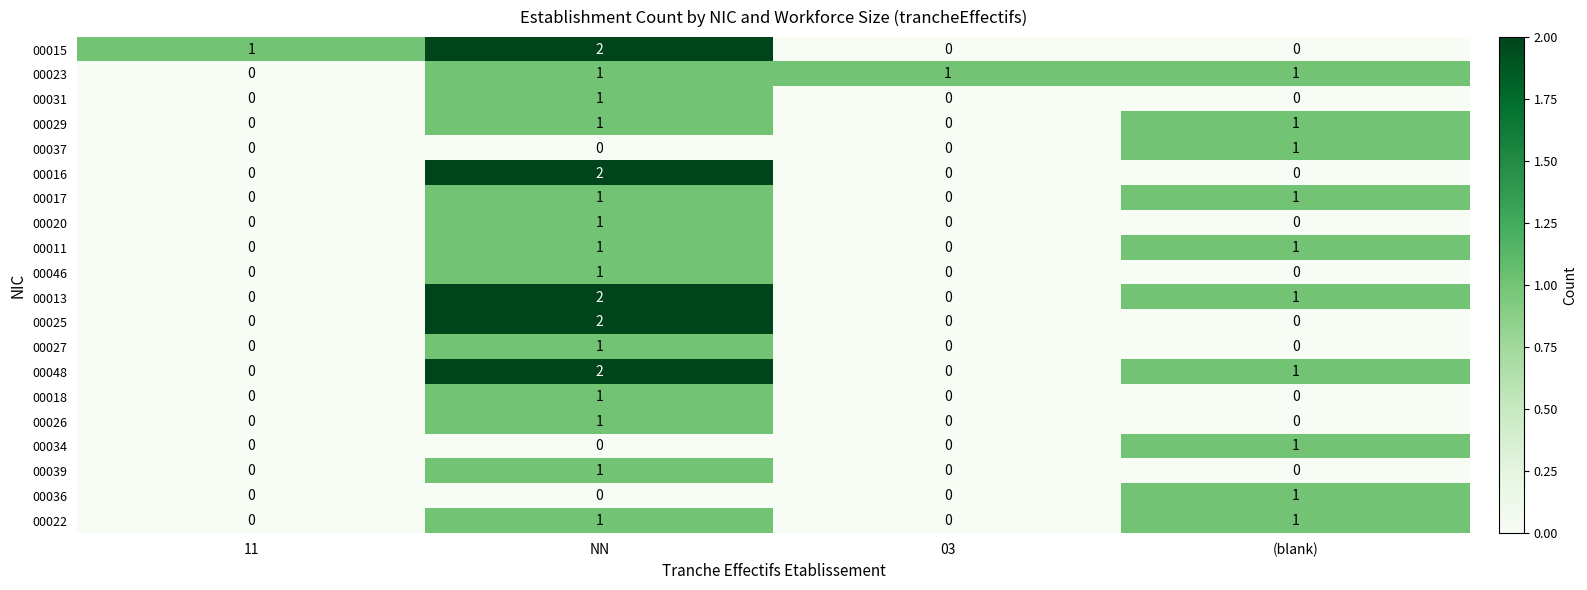

At which category is the sum across all series the highest?

NN